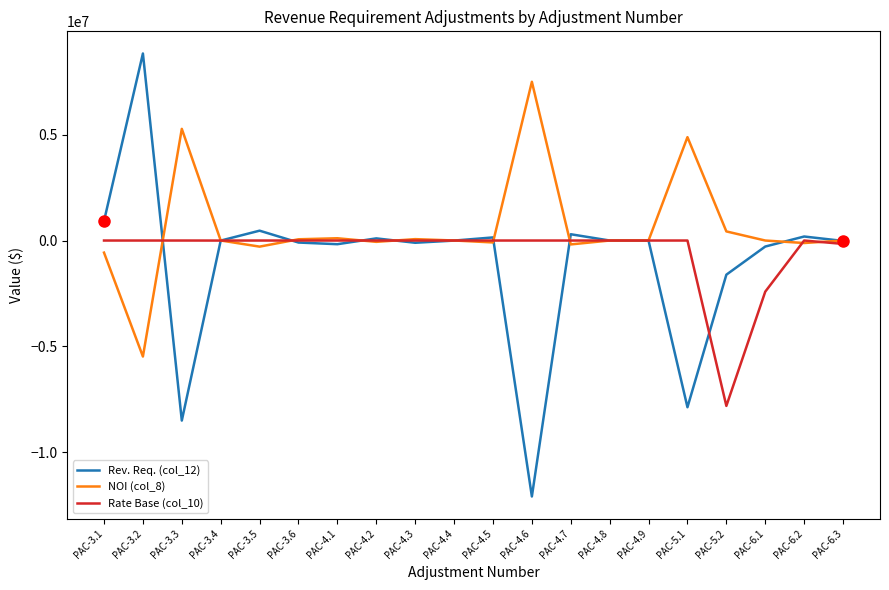

What is the difference between the maximum and second lowest values in the Rate Base (col_10) series?

2415085.6